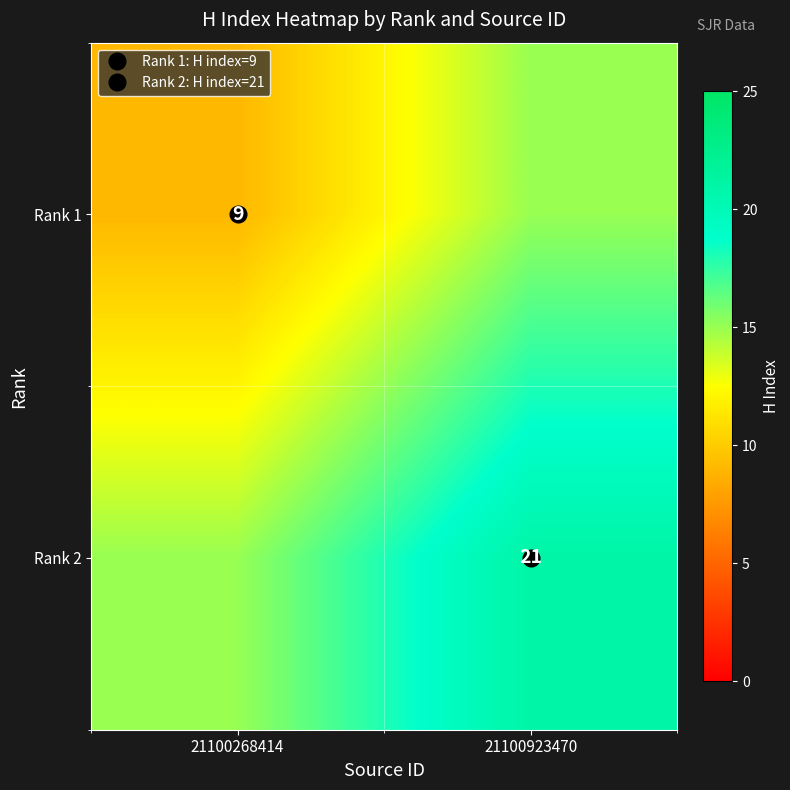

The Rank 1 series shows 15 at 21100923470. True or false?

True